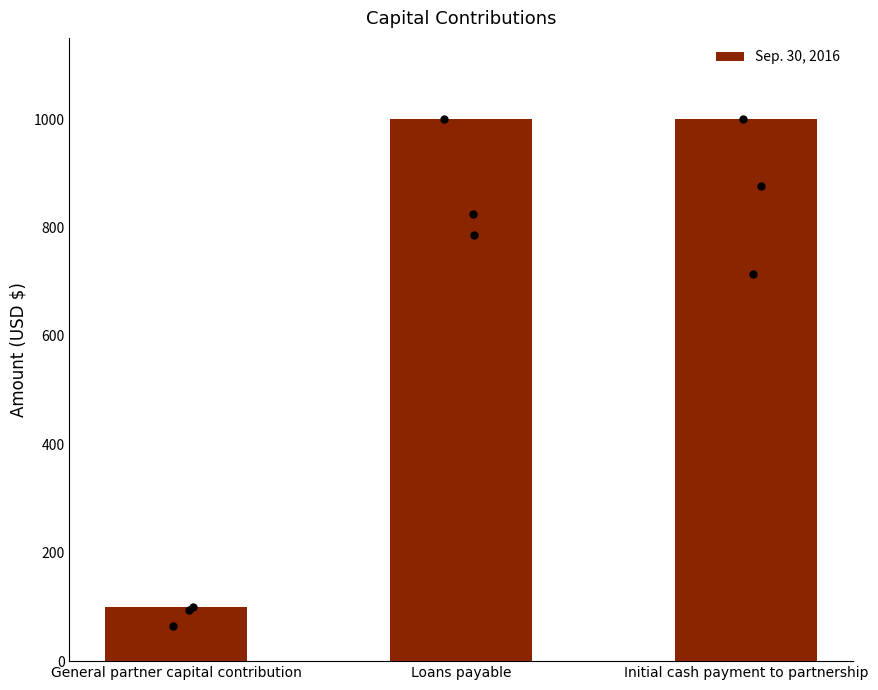

Between General partner capital contribution and Loans payable, which is larger?

Loans payable